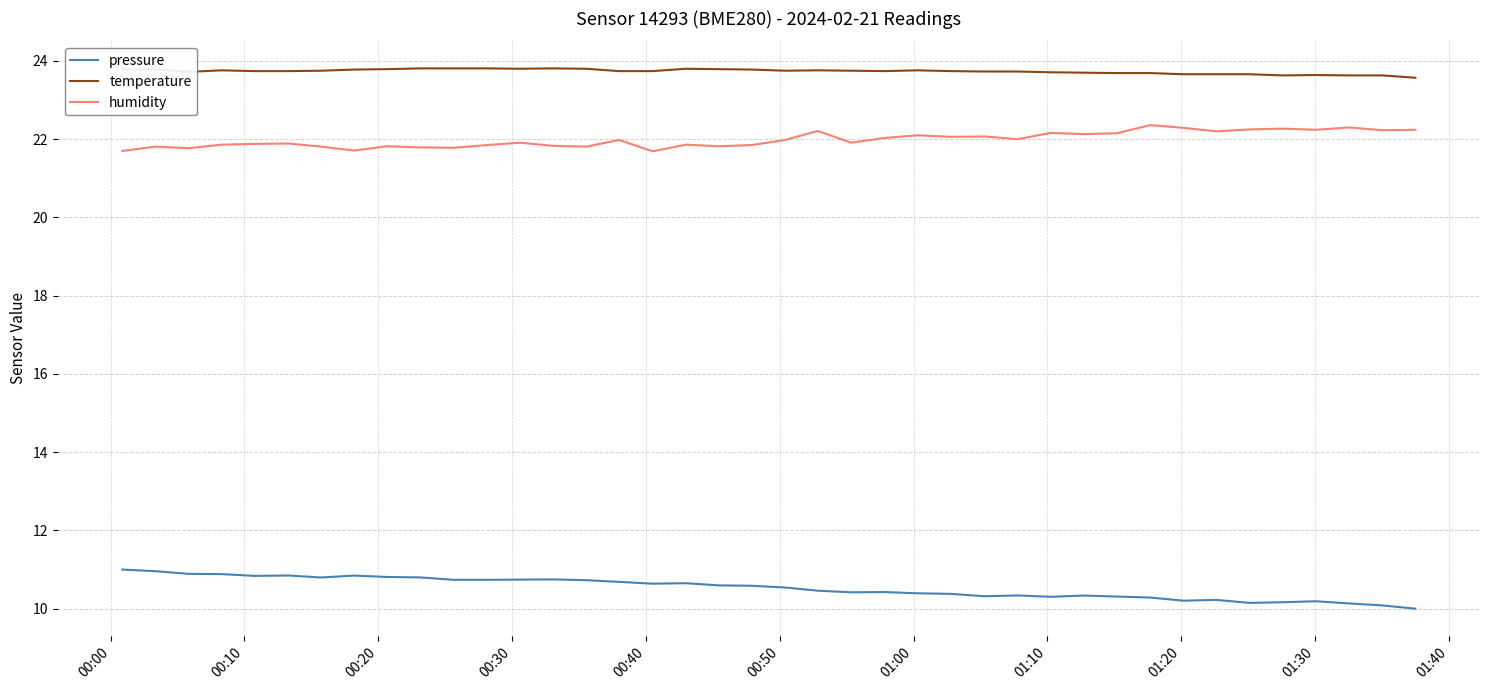

Count the number of categories in the chart.

40